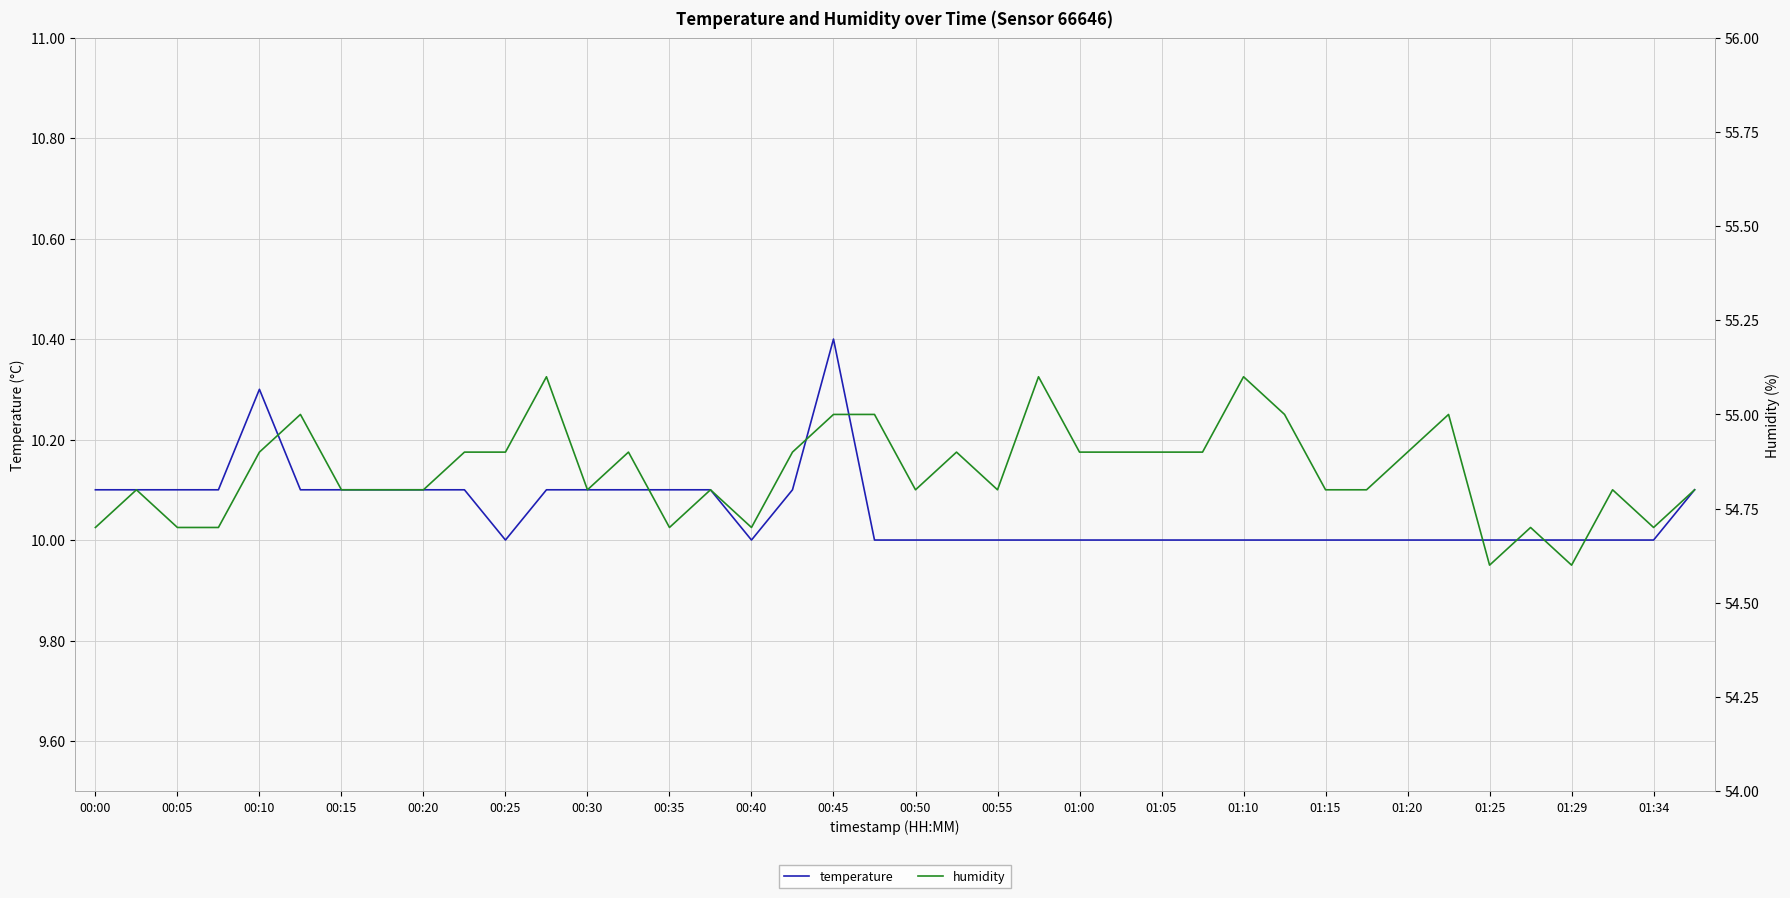

Rank the series by their maximum value, from highest to lowest.

humidity, temperature